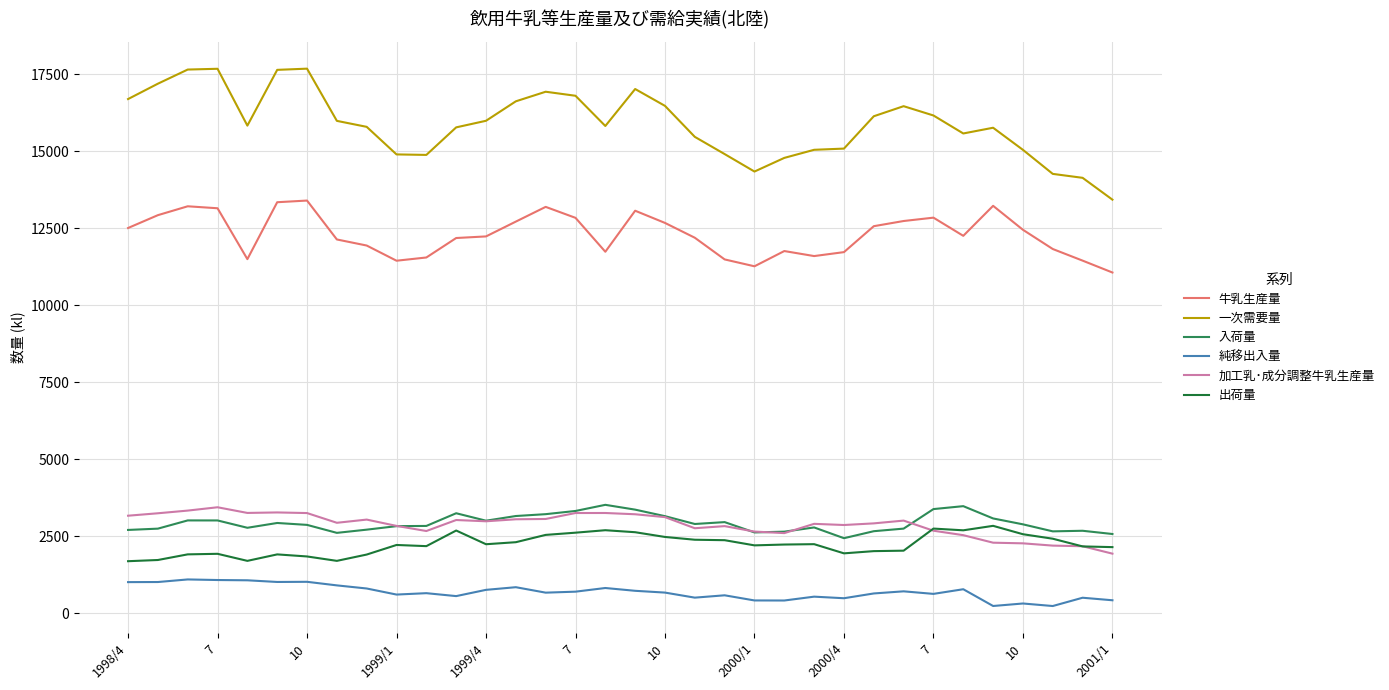

What is the maximum value shown in the chart?

17684